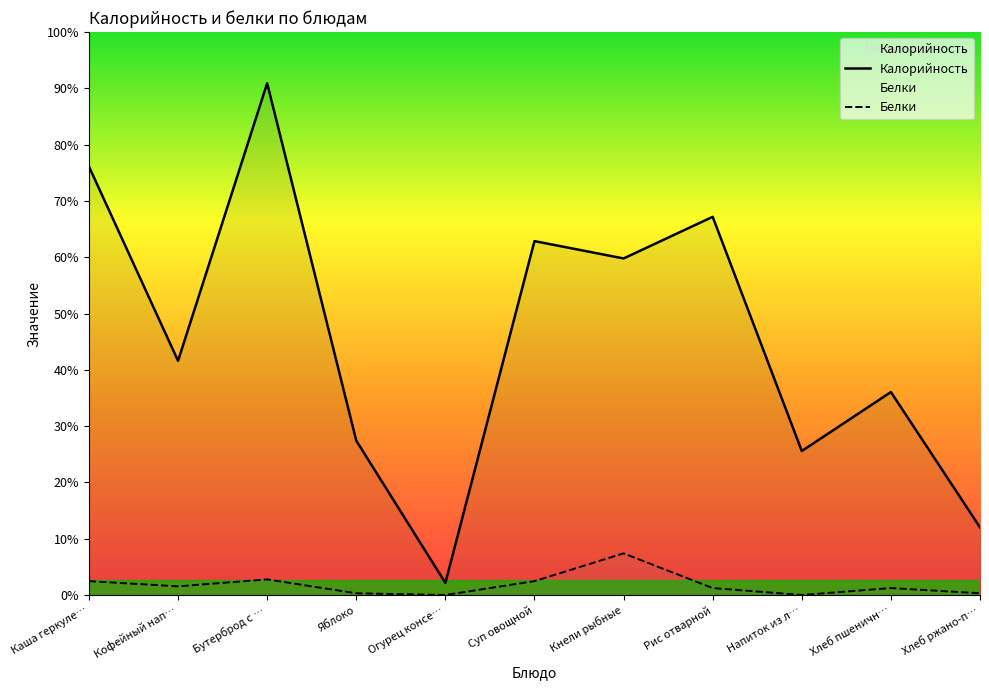

What is the highest value of the Калорийность series?

295